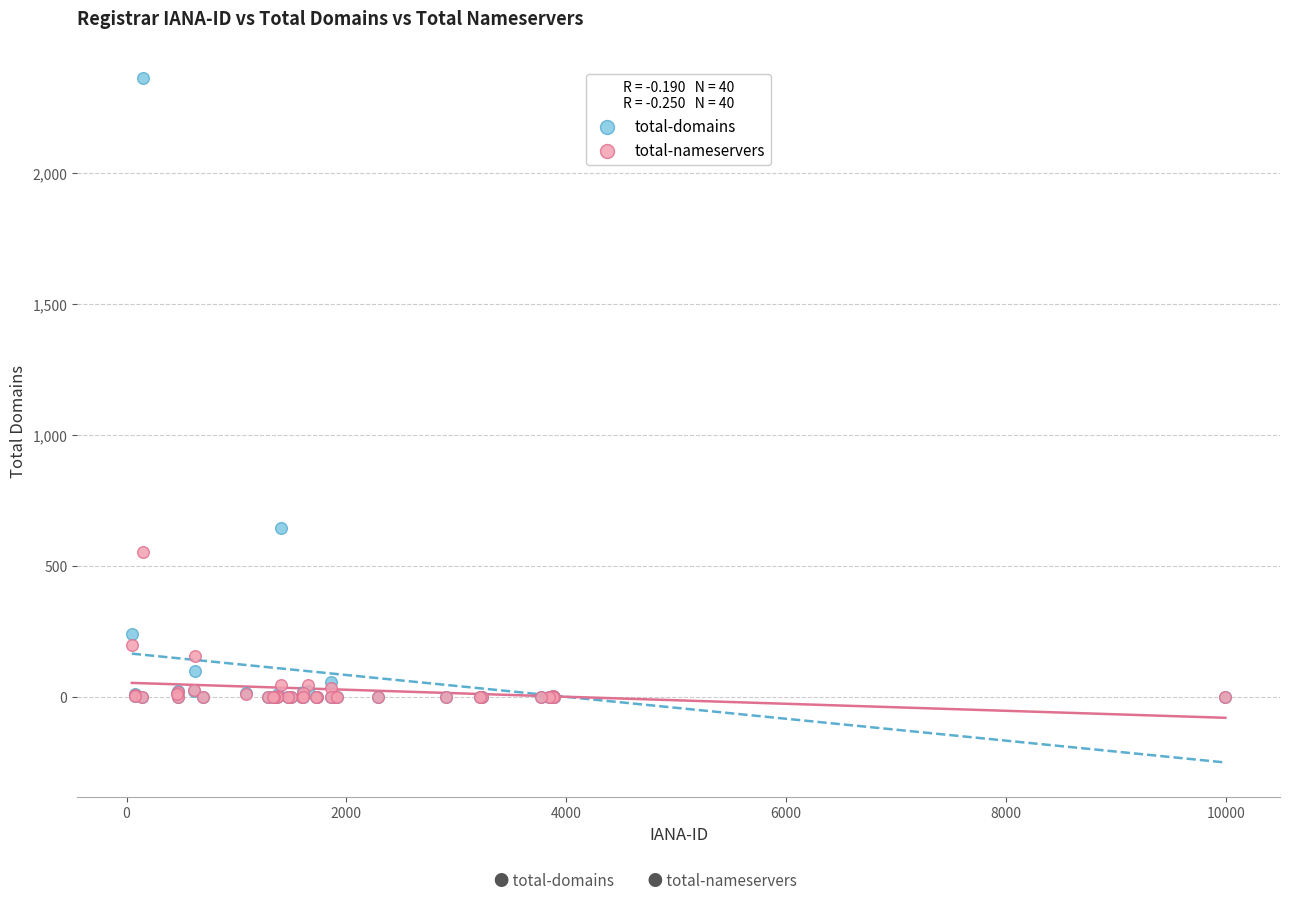

What are all the series names shown in the legend?

total-domains, total-nameservers